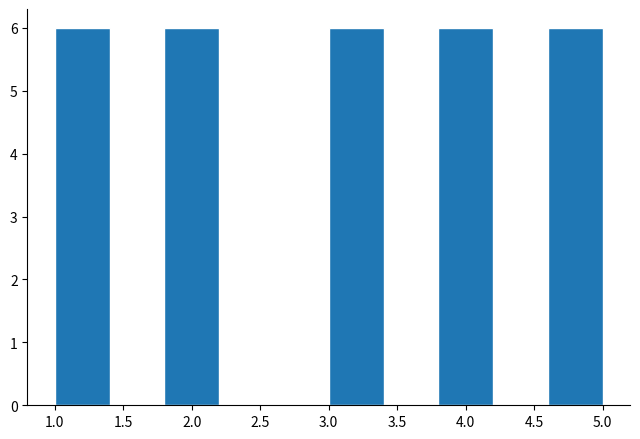

Reading left to right, list every bar in this chart as the range it spans on the x-axis followed by its height. The values are not printed on the chart, so give them approximately, as read against the axis.

1.0 to 1.4: 6
1.4 to 1.8: 0
1.8 to 2.2: 6
2.2 to 2.6: 0
2.6 to 3.0: 0
3.0 to 3.4: 6
3.4 to 3.8: 0
3.8 to 4.2: 6
4.2 to 4.6: 0
4.6 to 5.0: 6